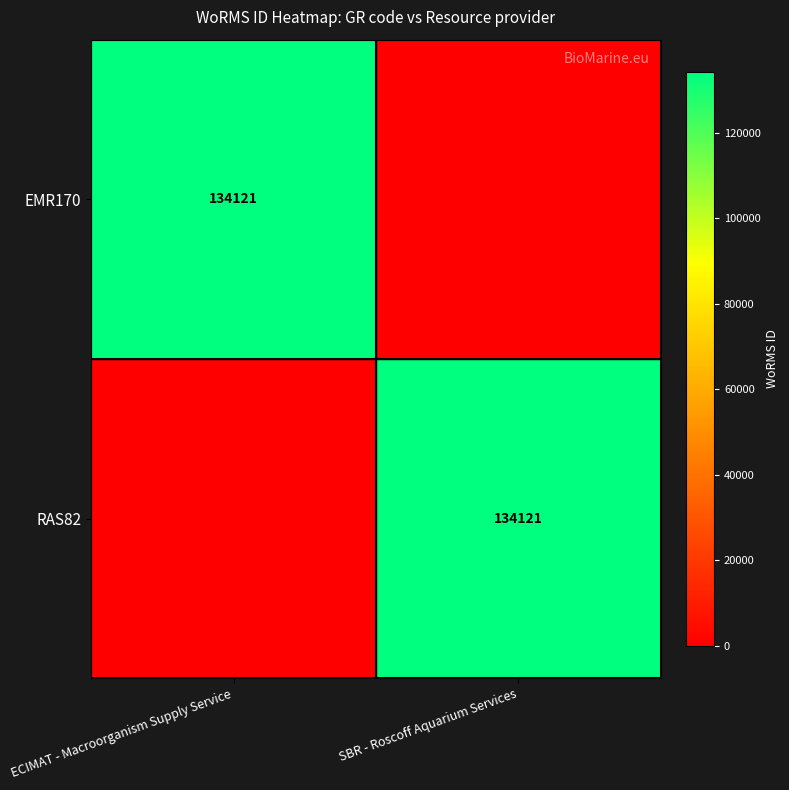

At which category is the sum across all series the highest?

ECIMAT - Macroorganism Supply Service